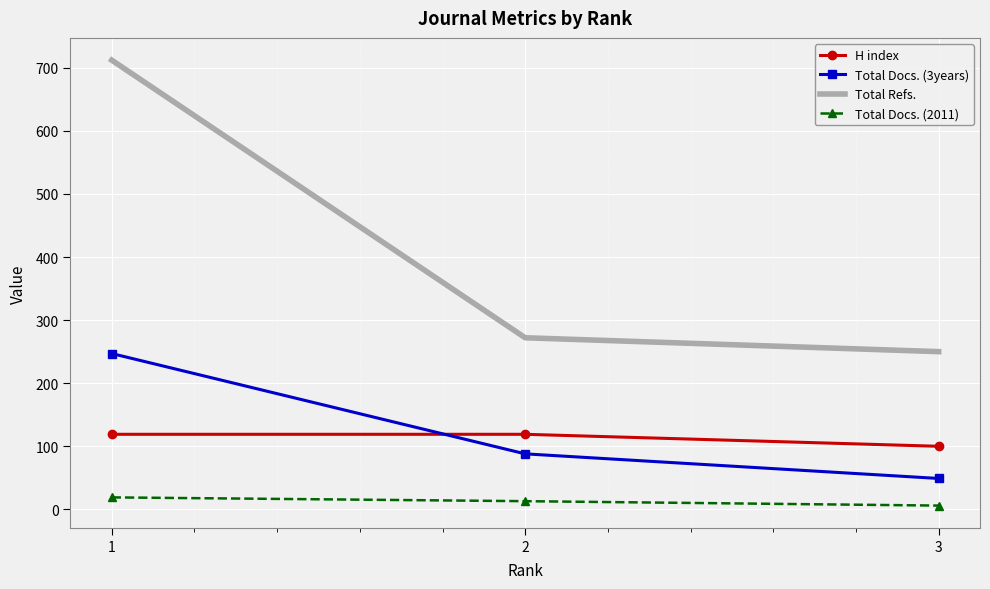

Is the value of H index at 3 greater than the value of Total Docs. (3years) at 1?

No